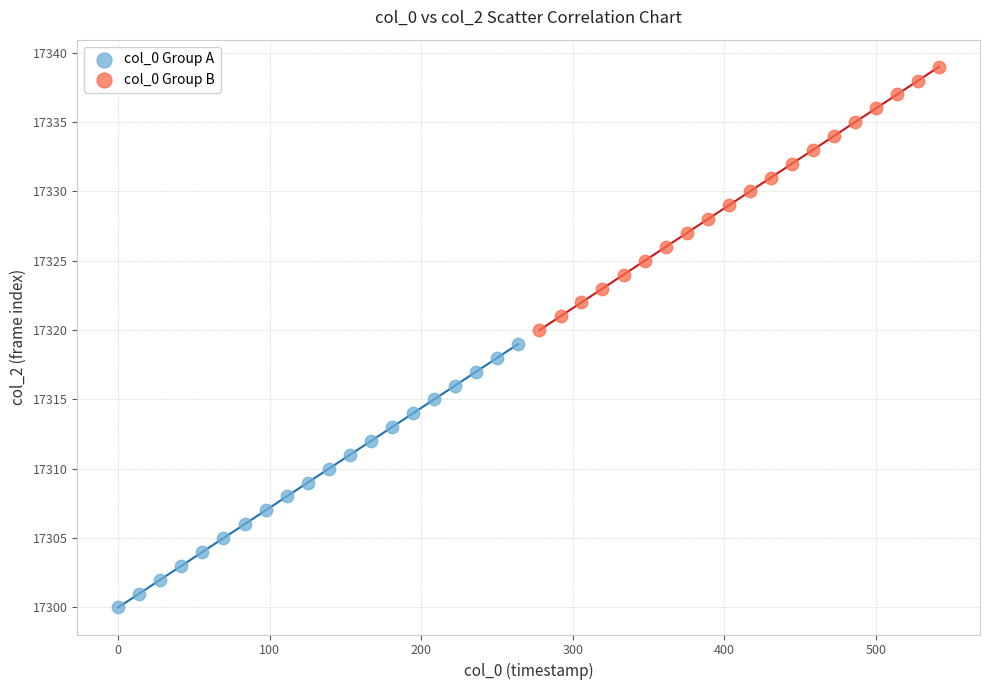

Which series reaches the maximum Y coordinate?

col_0 Group B